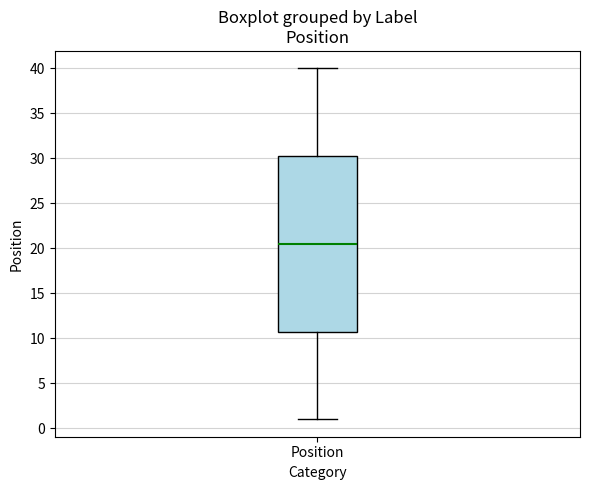

Read this box plot against the y-axis: the position of the median line, the range covered by the box, and the ends of both whiskers. The values are not printed on the chart, so give them approximately, as read against the axis.

median 20.5, box 11.0 to 30.5, whiskers 1.0 to 40.0